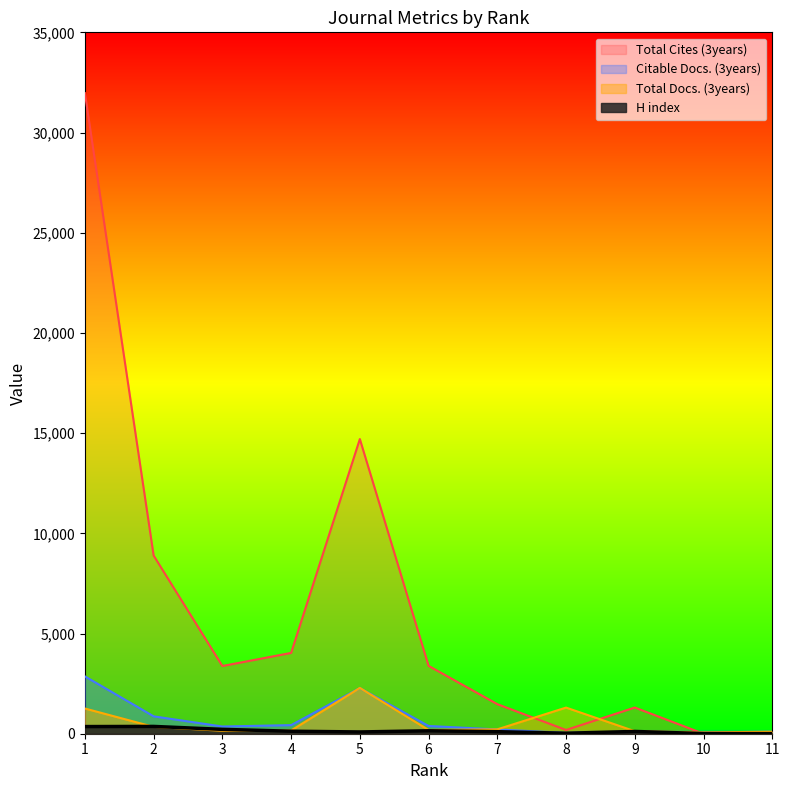

At how many categories does at least one series exceed 2563?

6